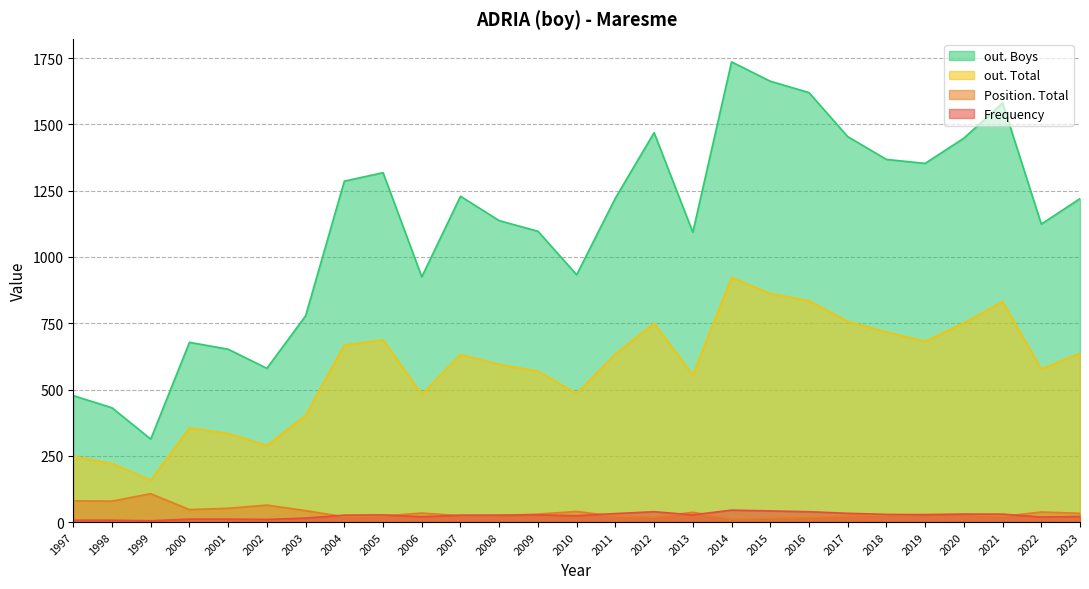

What is the value of the Frequency point at the 4th from the left?

11